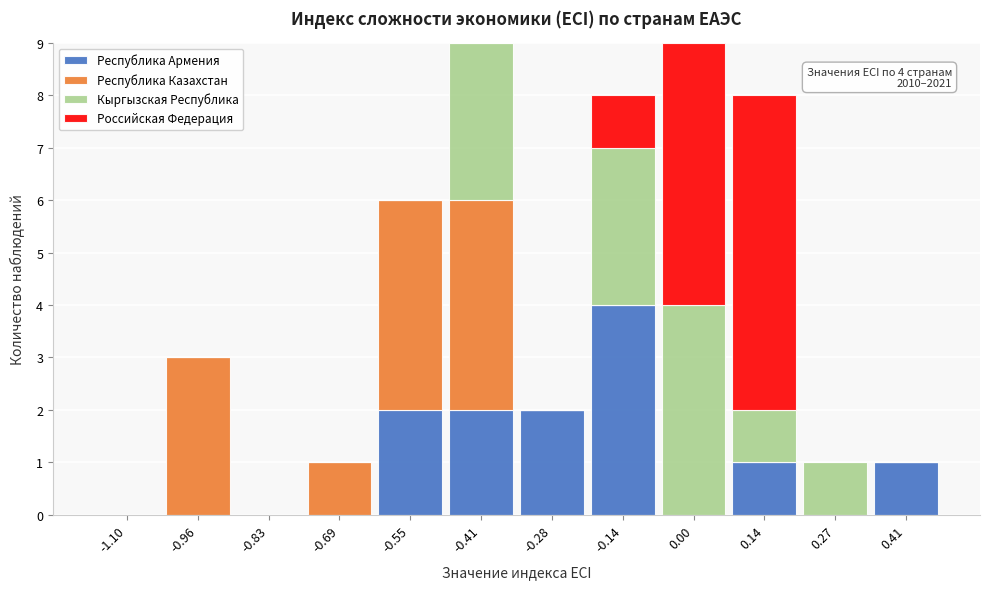

The Республика Армения series shows 4 at -0.41. True or false?

False